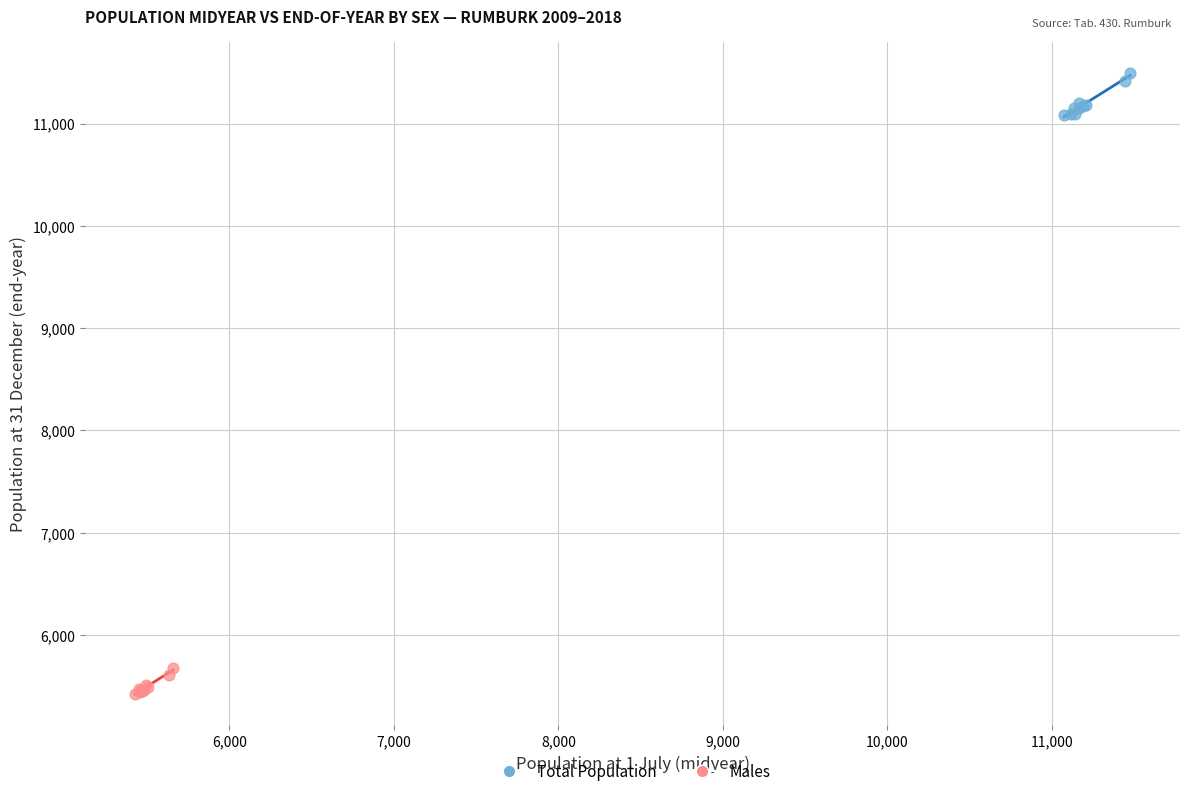

Which series reaches the maximum Y coordinate?

Total Population